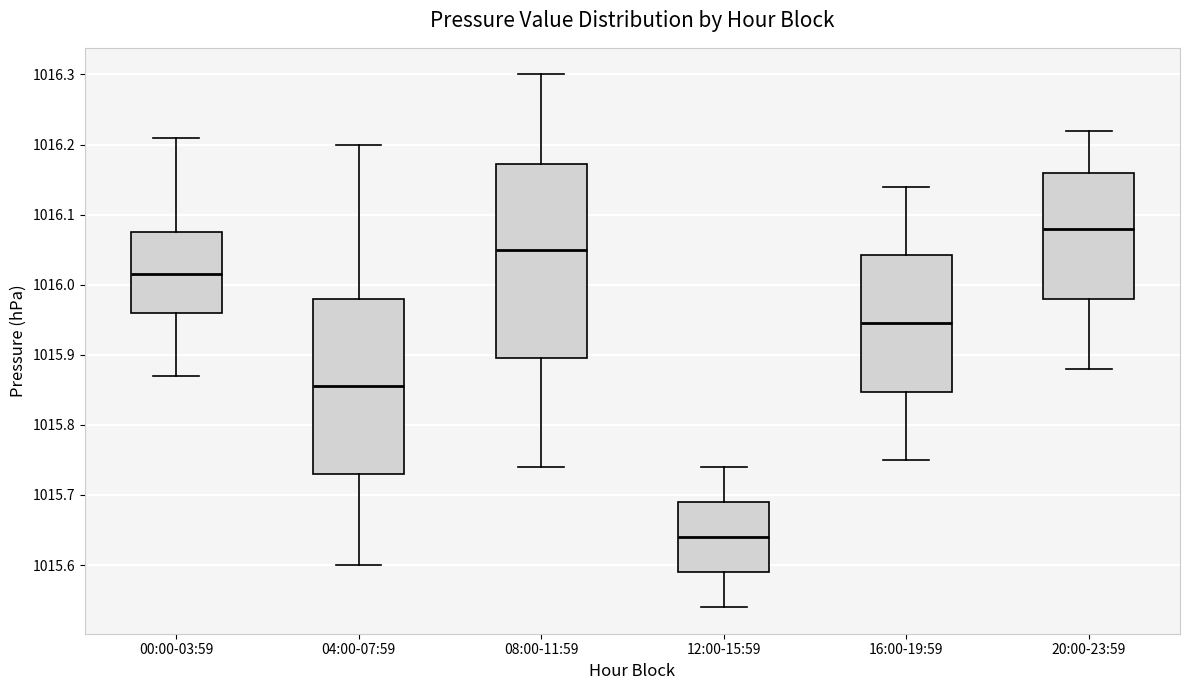

Reading left to right, transcribe this box plot: for each box, give where its median line is, the range the box spans, and where its two whiskers end, as read against the y-axis. The values are not printed on the chart, so give them approximately, as read against the axis.

00:00-03:59: median 1016.02, box 1015.96 to 1016.08, whiskers 1015.87 to 1016.21
04:00-07:59: median 1015.86, box 1015.73 to 1015.98, whiskers 1015.60 to 1016.20
08:00-11:59: median 1016.05, box 1015.90 to 1016.17, whiskers 1015.74 to 1016.30
12:00-15:59: median 1015.64, box 1015.59 to 1015.69, whiskers 1015.54 to 1015.74
16:00-19:59: median 1015.95, box 1015.85 to 1016.04, whiskers 1015.75 to 1016.14
20:00-23:59: median 1016.08, box 1015.98 to 1016.16, whiskers 1015.88 to 1016.22